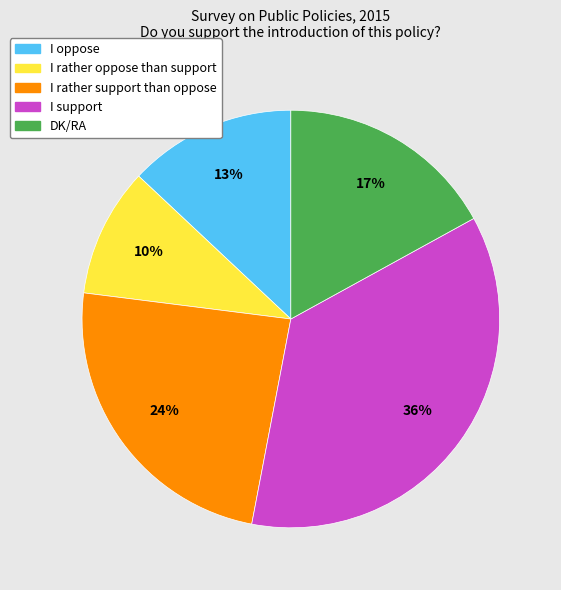

To the nearest percent, what is the difference between the I support and I rather support than oppose slice percentages?

12%